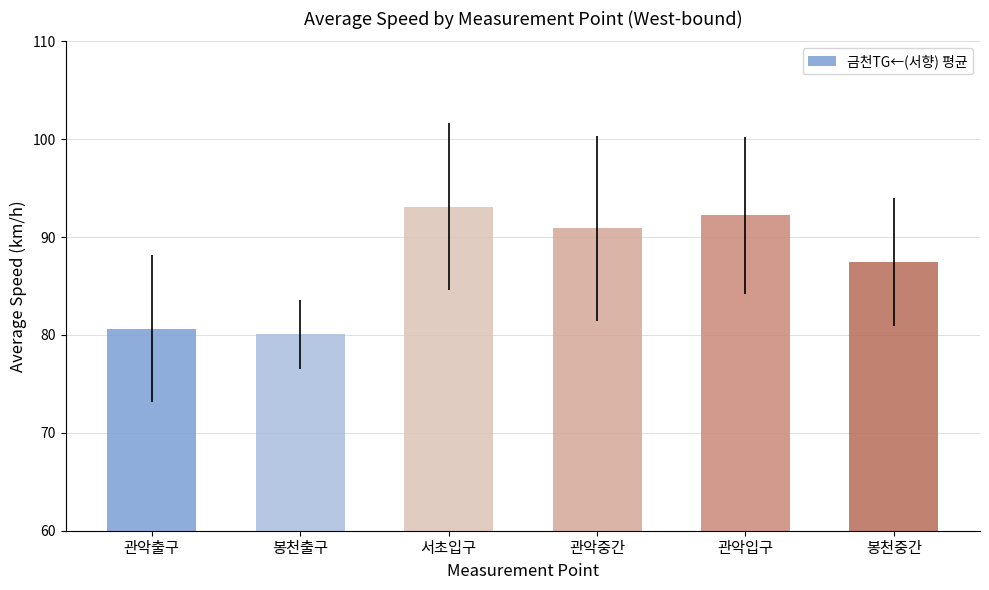

Reading left to right, what are all the values shown in this chart?

관악출구=80.6	봉천출구=80.1	서초입구=93.1	관악중간=90.9	관악입구=92.2	봉천중간=87.5